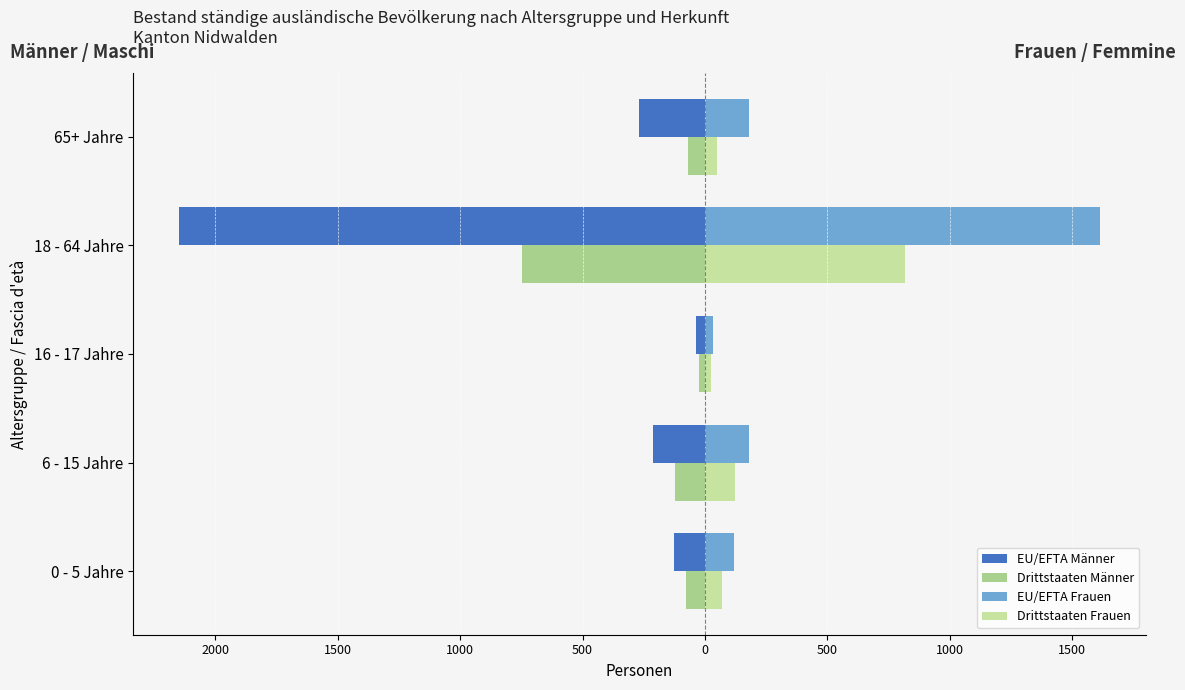

What is the minimum value for EU/EFTA Frauen?

32